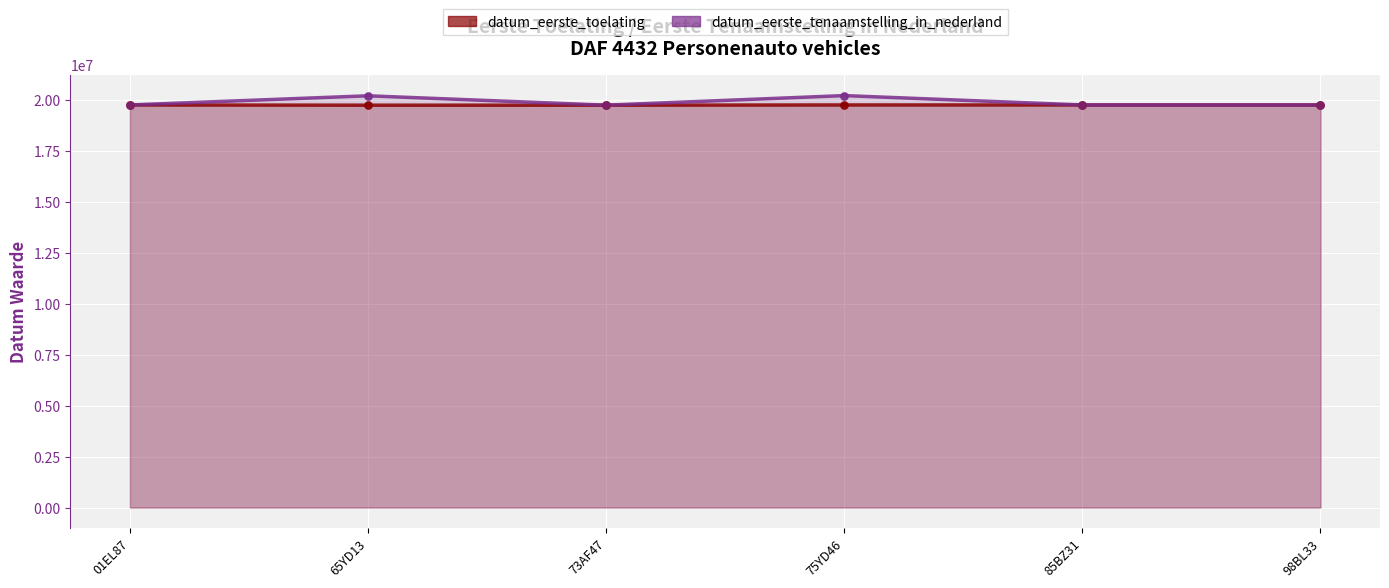

At which category is the sum across all series the highest?

75YD46